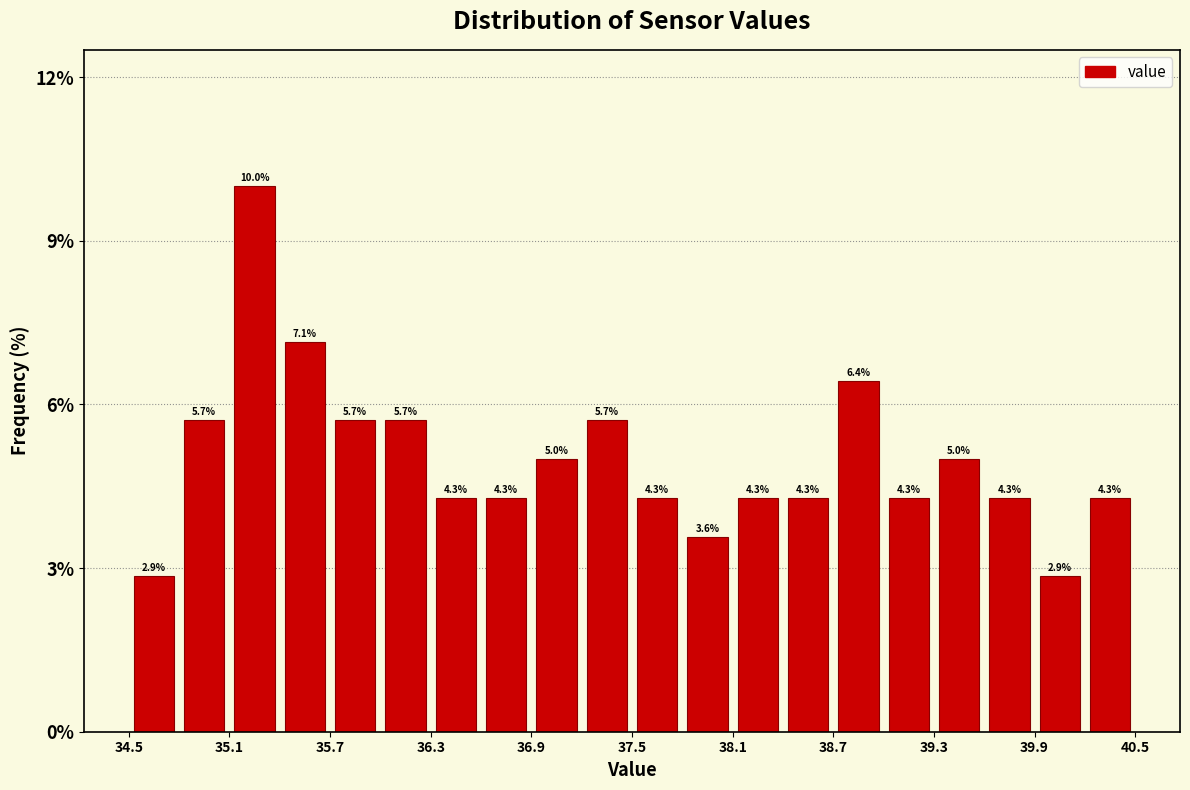

Around what value on the x-axis is the tallest bar? Give the approximate position of its centre, as read against the axis.

35.3